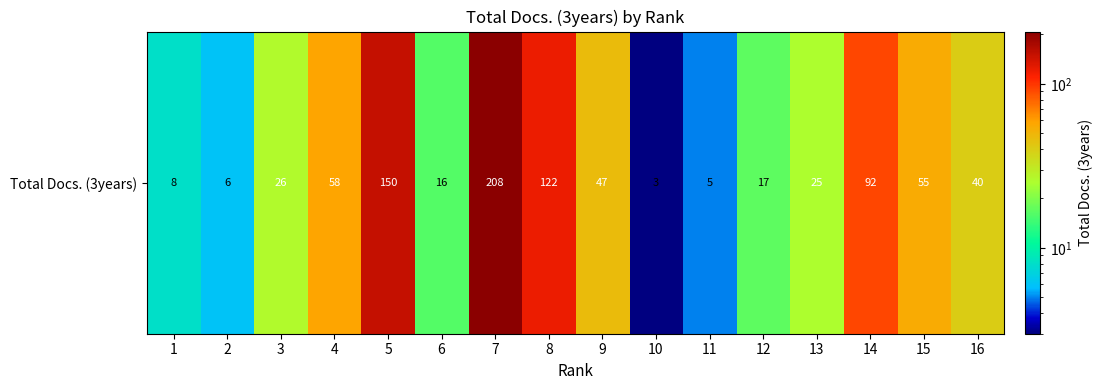

List the labels in order of value, smallest first.

10, 11, 2, 1, 6, 12, 13, 3, 16, 9, 15, 4, 14, 8, 5, 7